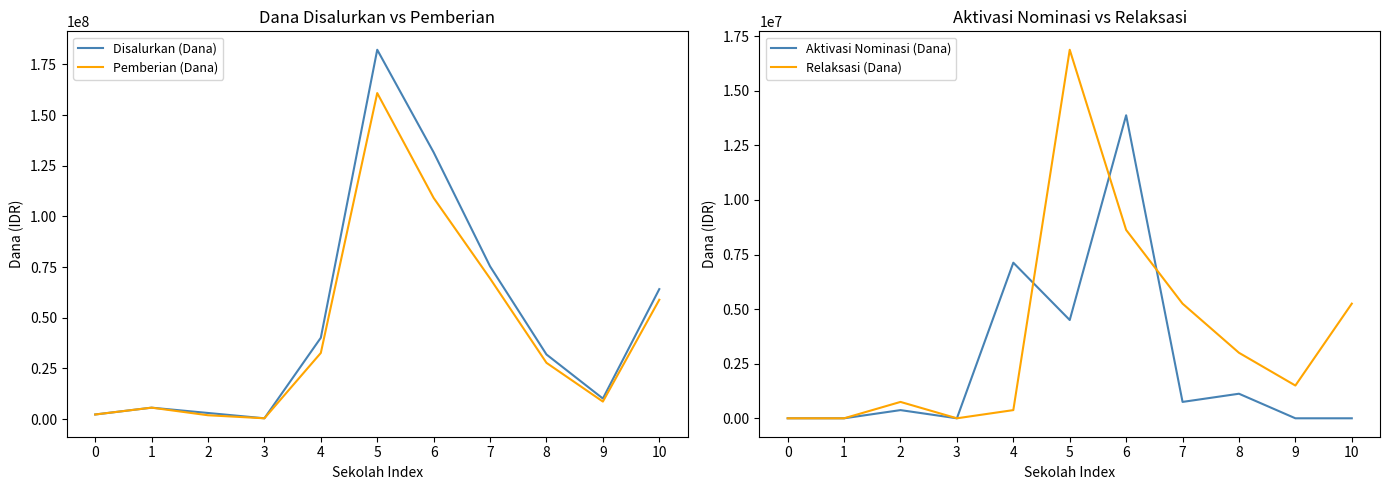

Reading right to left, list all the values displayed in this chart.

Disalurkan (Dana): 10=64125000	9=10125000	8=31875000	7=75375000	6=131625000	5=182250000	4=40125000	3=375000	2=3000000	1=5625000	0=2250000
Pemberian (Dana): 10=58875000	9=8625000	8=27750000	7=69375000	6=109125000	5=160875000	4=32625000	3=375000	2=1875000	1=5625000	0=2250000
Aktivasi Nominasi (Dana): 10=0	9=0	8=1125000	7=750000	6=13875000	5=4500000	4=7125000	3=0	2=375000	1=0	0=0
Relaksasi (Dana): 10=5250000	9=1500000	8=3000000	7=5250000	6=8625000	5=16875000	4=375000	3=0	2=750000	1=0	0=0